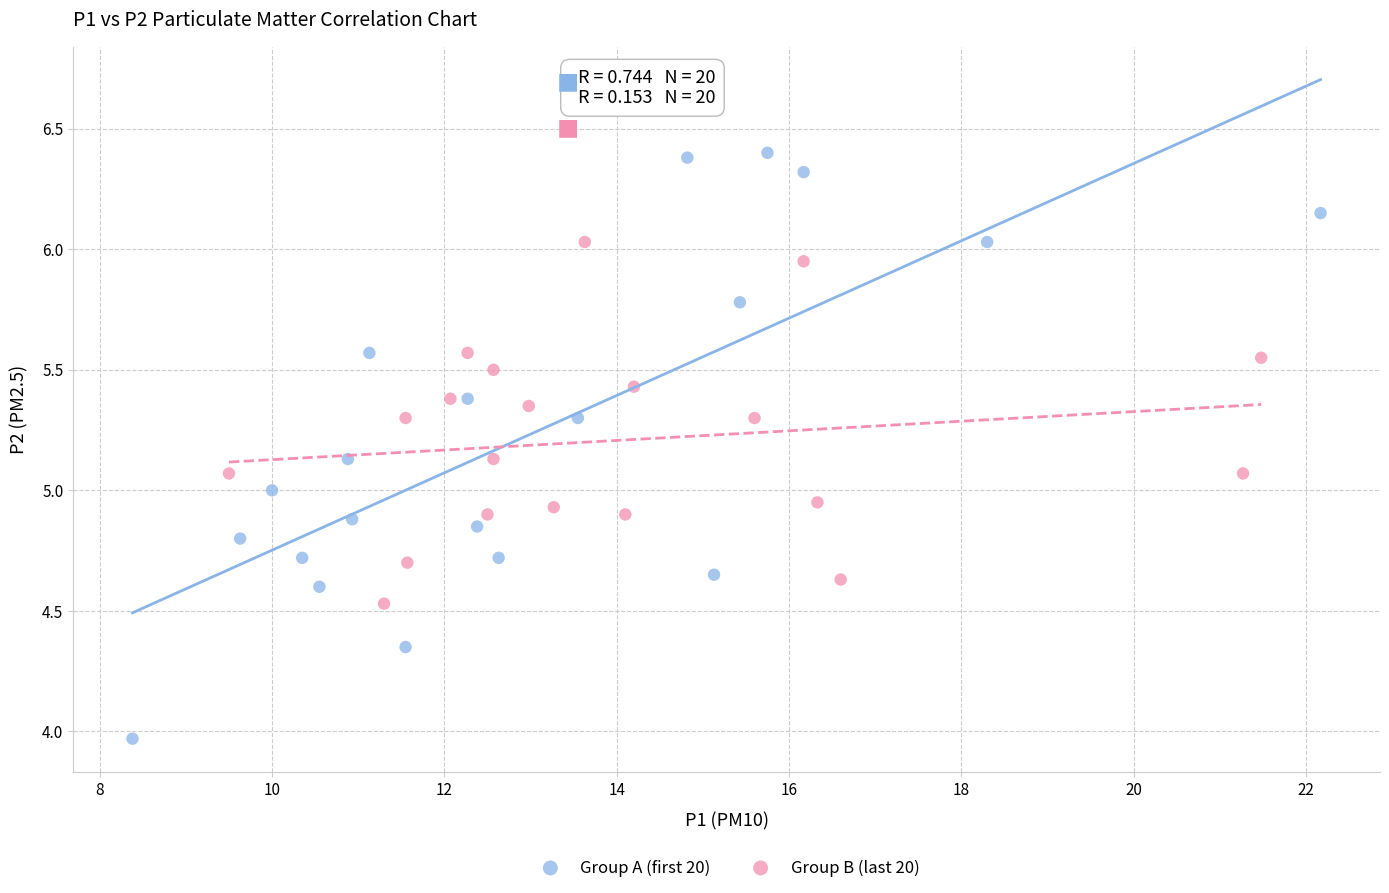

What are all the series names shown in the legend?

Group A (first 20), Group B (last 20)